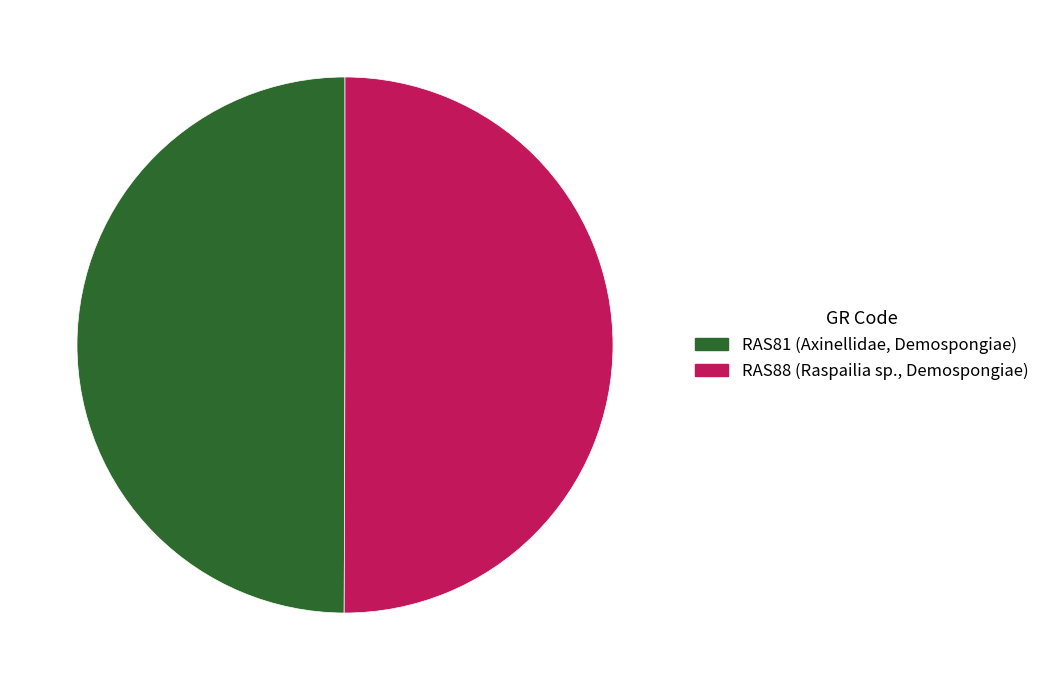

Which slice is the smallest?

Invertebrates (RAS81)